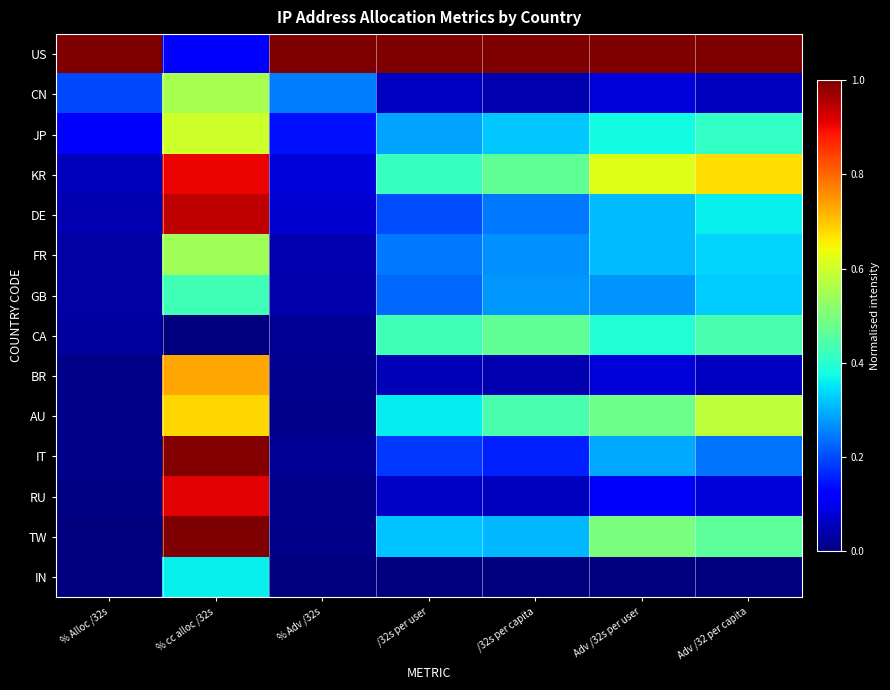

At Adv /32 per capita, list the series in order from smallest to largest.

IN, CN, BR, RU, IT, GB, FR, DE, JP, CA, TW, AU, KR, US